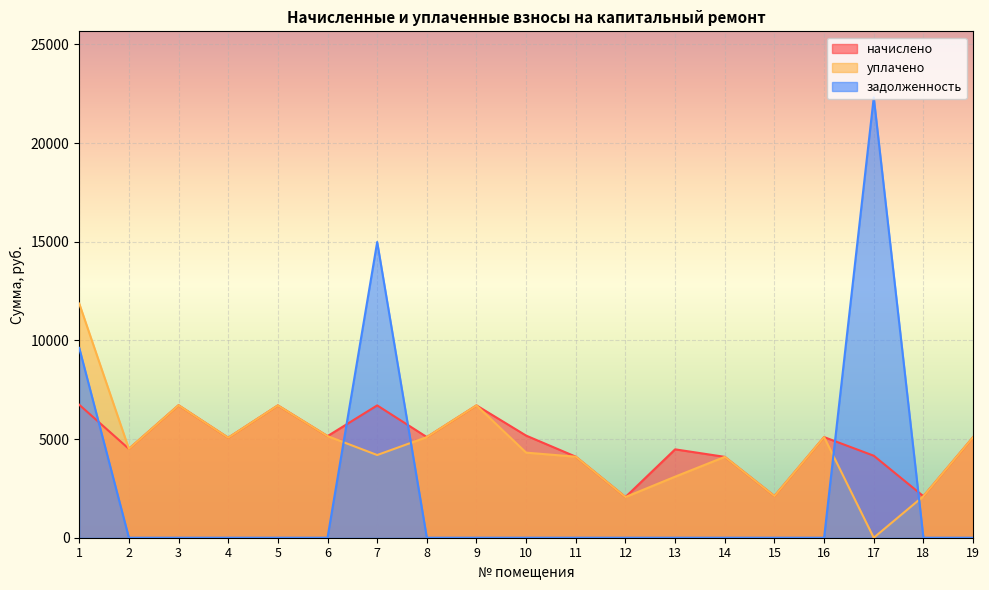

At which label does уплачено reach its peak?

1